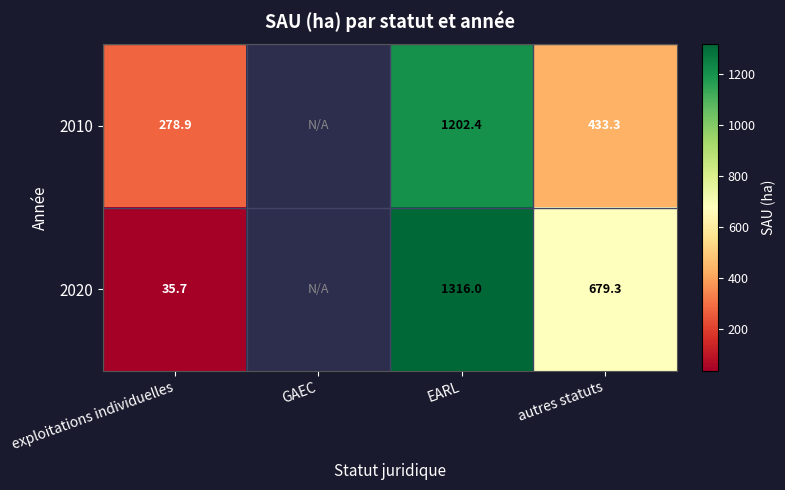

Is the value of 2020 at exploitations individuelles greater than the value of 2010 at autres statuts?

No